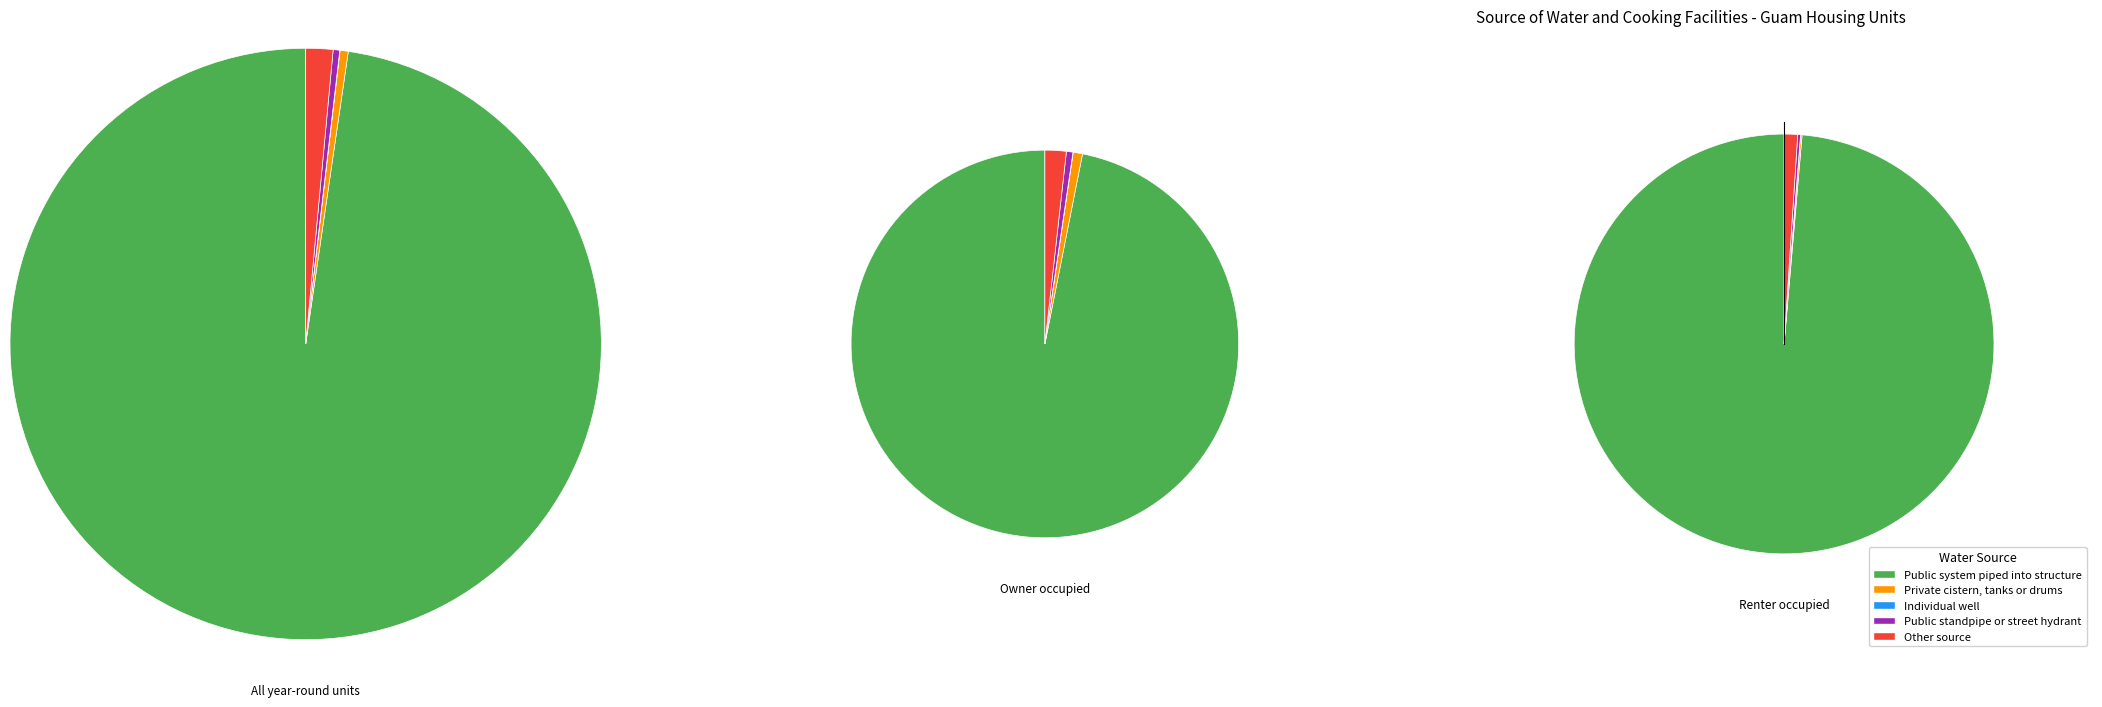

How much of the chart is everything except Owner occupied?

78.0%